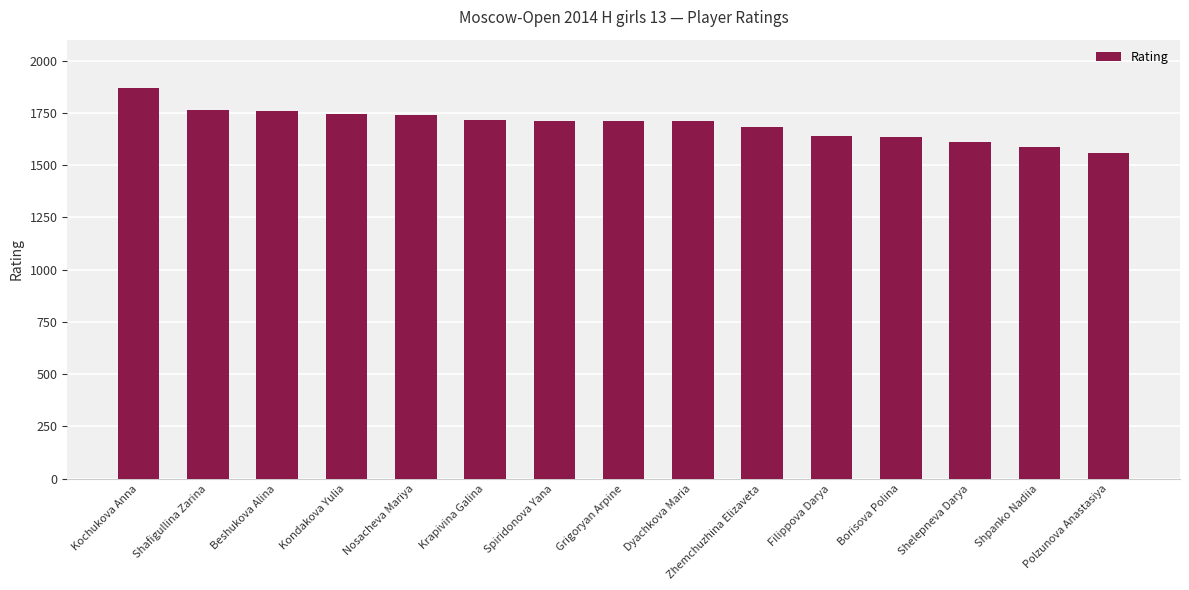

What is the difference between the second highest and second lowest values?

180